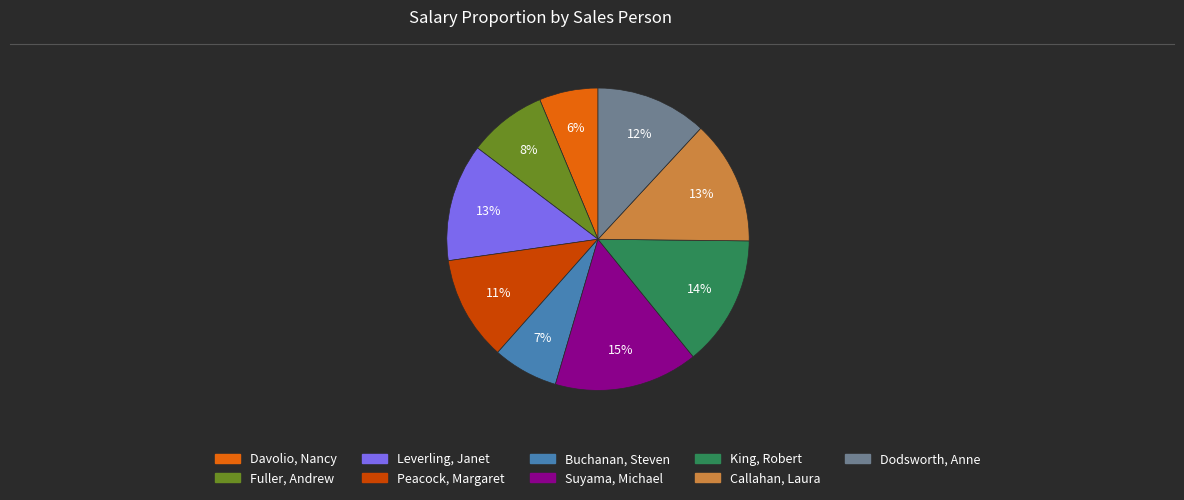

To the nearest percent, what portion does Suyama, Michael represent?

15%